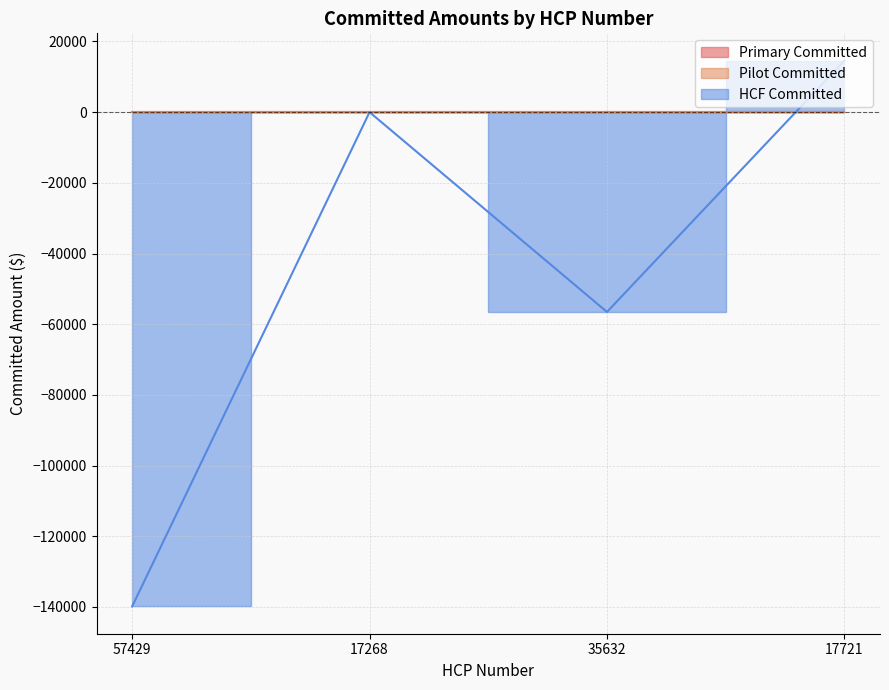

Reading right to left, list all the values displayed in this chart.

Primary Committed: 17721=0	35632=0	17268=0	57429=0
Pilot Committed: 17721=0	35632=0	17268=0	57429=0
HCF Committed: 17721=14581	35632=-56532	17268=0	57429=-139864